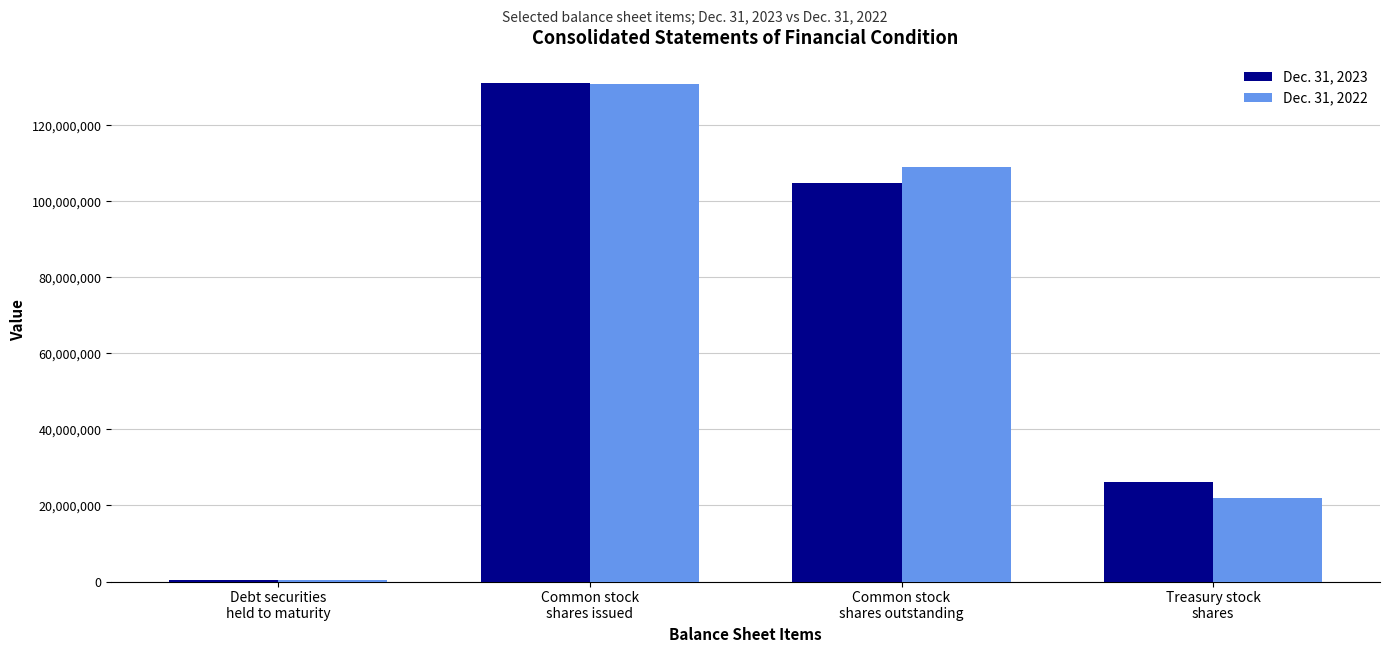

True or false: Dec. 31, 2022 has a value of 21930197 at Treasury stock
shares.

True